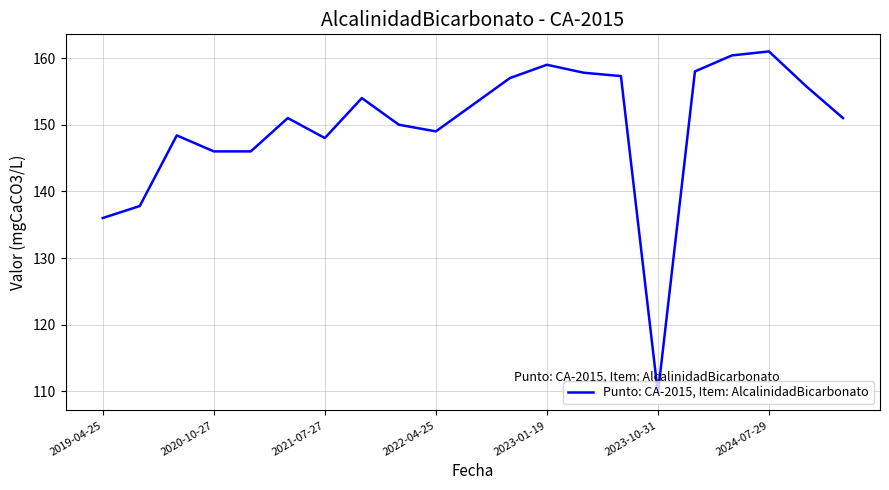

What is the greatest value displayed?

161.0